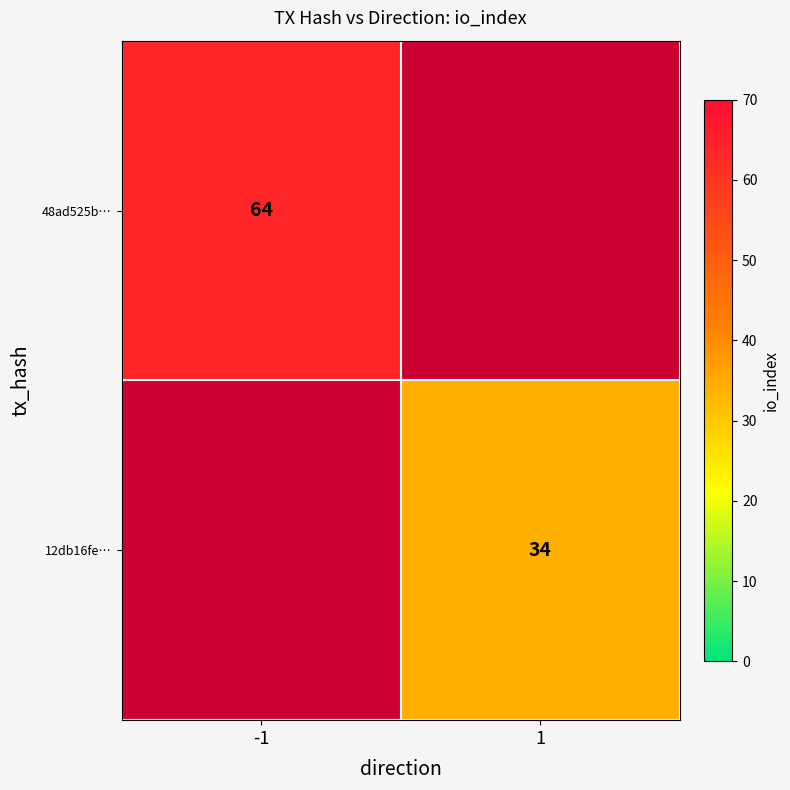

The 48ad525b… series shows 89 at -1. True or false?

False